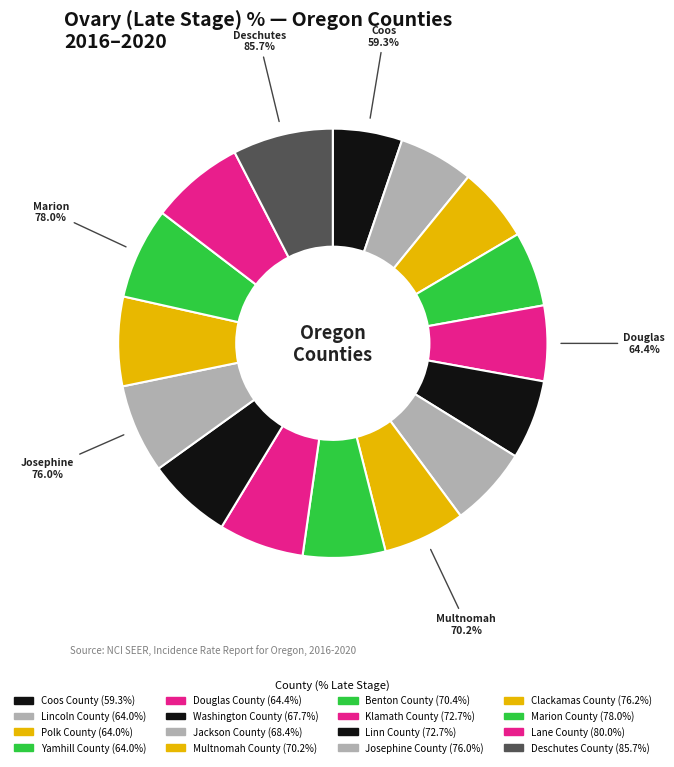

What is the ratio of the value at Klamath County to the value at Coos County?

1.2